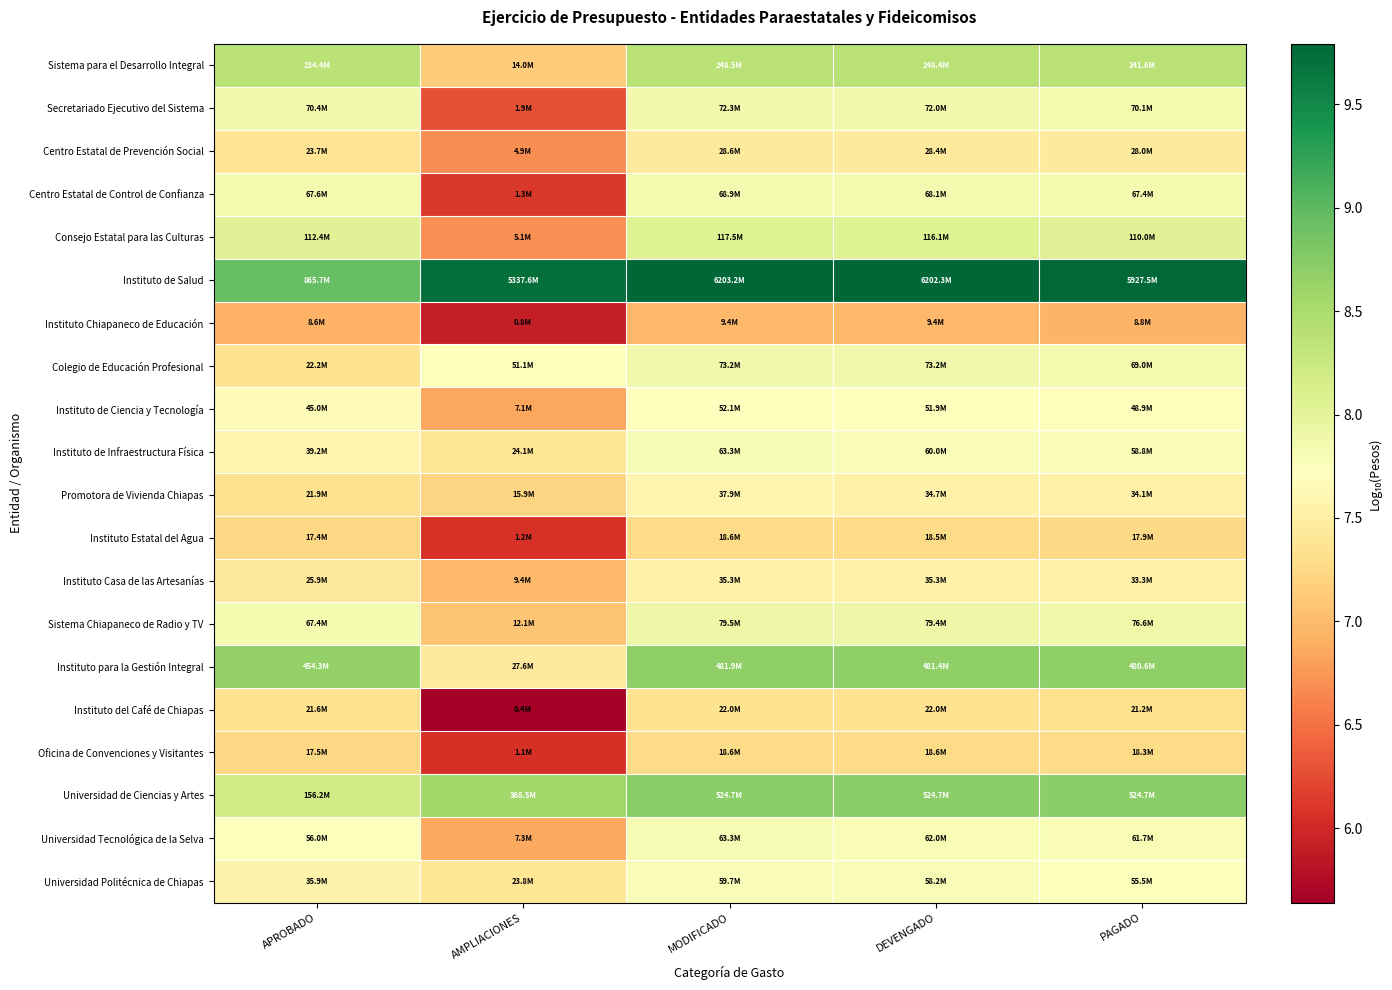

Reading left to right, list all the values displayed in this chart.

Sistema para el Desarrollo Integral: APROBADO=8.4	AMPLIACIONES=7.1	MODIFICADO=8.4	DEVENGADO=8.4	PAGADO=8.4
Secretariado Ejecutivo del Sistema: APROBADO=7.8	AMPLIACIONES=6.3	MODIFICADO=7.9	DEVENGADO=7.9	PAGADO=7.8
Centro Estatal de Prevención Social: APROBADO=7.4	AMPLIACIONES=6.7	MODIFICADO=7.5	DEVENGADO=7.5	PAGADO=7.4
Centro Estatal de Control de Confianza: APROBADO=7.8	AMPLIACIONES=6.1	MODIFICADO=7.8	DEVENGADO=7.8	PAGADO=7.8
Consejo Estatal para las Culturas: APROBADO=8.1	AMPLIACIONES=6.7	MODIFICADO=8.1	DEVENGADO=8.1	PAGADO=8.0
Instituto de Salud: APROBADO=8.9	AMPLIACIONES=9.7	MODIFICADO=9.8	DEVENGADO=9.8	PAGADO=9.8
Instituto Chiapaneco de Educación: APROBADO=6.9	AMPLIACIONES=5.9	MODIFICADO=7.0	DEVENGADO=7.0	PAGADO=6.9
Colegio de Educación Profesional: APROBADO=7.3	AMPLIACIONES=7.7	MODIFICADO=7.9	DEVENGADO=7.9	PAGADO=7.8
Instituto de Ciencia y Tecnología: APROBADO=7.7	AMPLIACIONES=6.9	MODIFICADO=7.7	DEVENGADO=7.7	PAGADO=7.7
Instituto de Infraestructura Física: APROBADO=7.6	AMPLIACIONES=7.4	MODIFICADO=7.8	DEVENGADO=7.8	PAGADO=7.8
Promotora de Vivienda Chiapas: APROBADO=7.3	AMPLIACIONES=7.2	MODIFICADO=7.6	DEVENGADO=7.5	PAGADO=7.5
Instituto Estatal del Agua: APROBADO=7.2	AMPLIACIONES=6.1	MODIFICADO=7.3	DEVENGADO=7.3	PAGADO=7.3
Instituto Casa de las Artesanías: APROBADO=7.4	AMPLIACIONES=7.0	MODIFICADO=7.5	DEVENGADO=7.5	PAGADO=7.5
Sistema Chiapaneco de Radio y TV: APROBADO=7.8	AMPLIACIONES=7.1	MODIFICADO=7.9	DEVENGADO=7.9	PAGADO=7.9
Instituto para la Gestión Integral: APROBADO=8.7	AMPLIACIONES=7.4	MODIFICADO=8.7	DEVENGADO=8.7	PAGADO=8.7
Instituto del Café de Chiapas: APROBADO=7.3	AMPLIACIONES=5.6	MODIFICADO=7.3	DEVENGADO=7.3	PAGADO=7.3
Oficina de Convenciones y Visitantes: APROBADO=7.2	AMPLIACIONES=6.1	MODIFICADO=7.3	DEVENGADO=7.3	PAGADO=7.3
Universidad de Ciencias y Artes: APROBADO=8.2	AMPLIACIONES=8.6	MODIFICADO=8.7	DEVENGADO=8.7	PAGADO=8.7
Universidad Tecnológica de la Selva: APROBADO=7.7	AMPLIACIONES=6.9	MODIFICADO=7.8	DEVENGADO=7.8	PAGADO=7.8
Universidad Politécnica de Chiapas: APROBADO=7.6	AMPLIACIONES=7.4	MODIFICADO=7.8	DEVENGADO=7.8	PAGADO=7.7